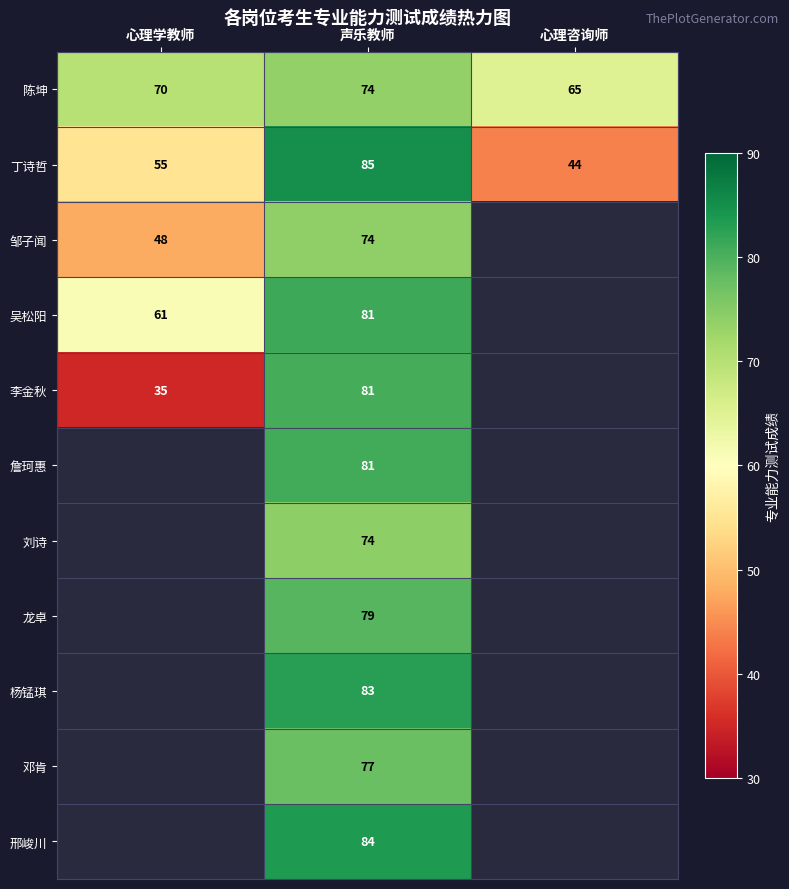

How many values in the 陈坤 series are below 70?

1